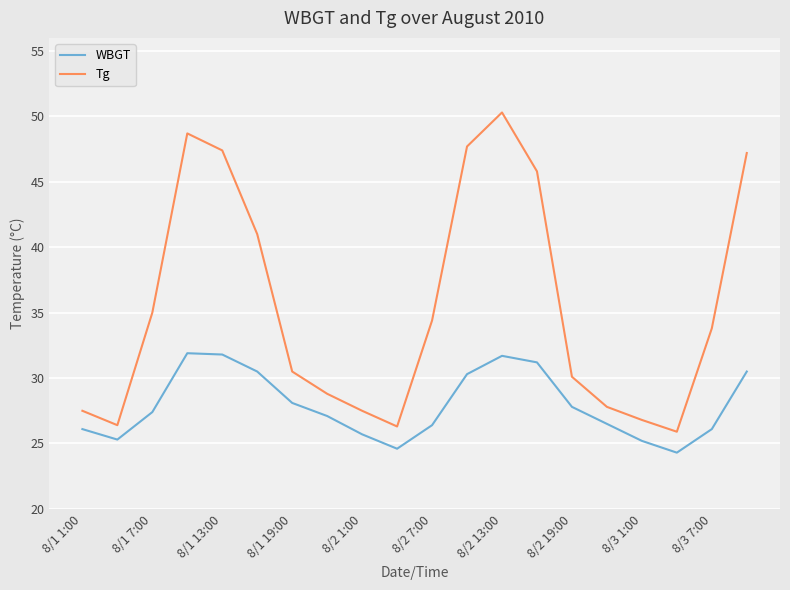

Which series has the largest total across all categories?

Tg